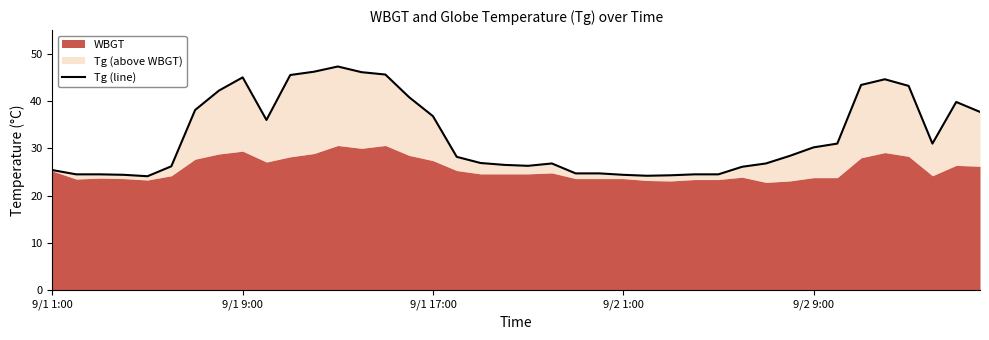

Reading right to left, what are all the values shown in this chart?

37.7	39.8	31.0	43.2	44.6	43.4	31.0	30.2	28.4	26.8	26.1	24.5	24.5	24.3	24.2	24.4	24.7	24.7	26.8	26.3	26.5	26.9	28.2	36.8	40.8	45.6	46.1	47.3	46.2	45.5	36.0	45.0	42.2	38.1	26.2	24.1	24.4	24.5	24.5	25.4